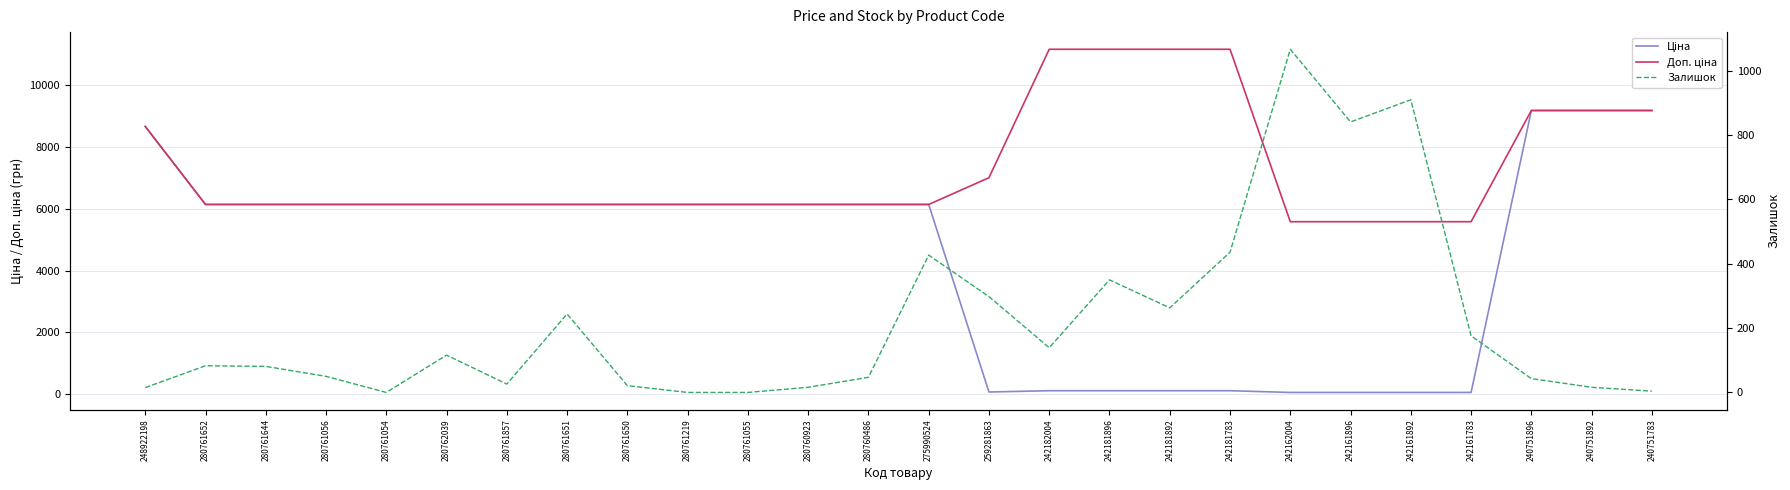

Where does the Доп. ціна series first go above 6143?

248922198